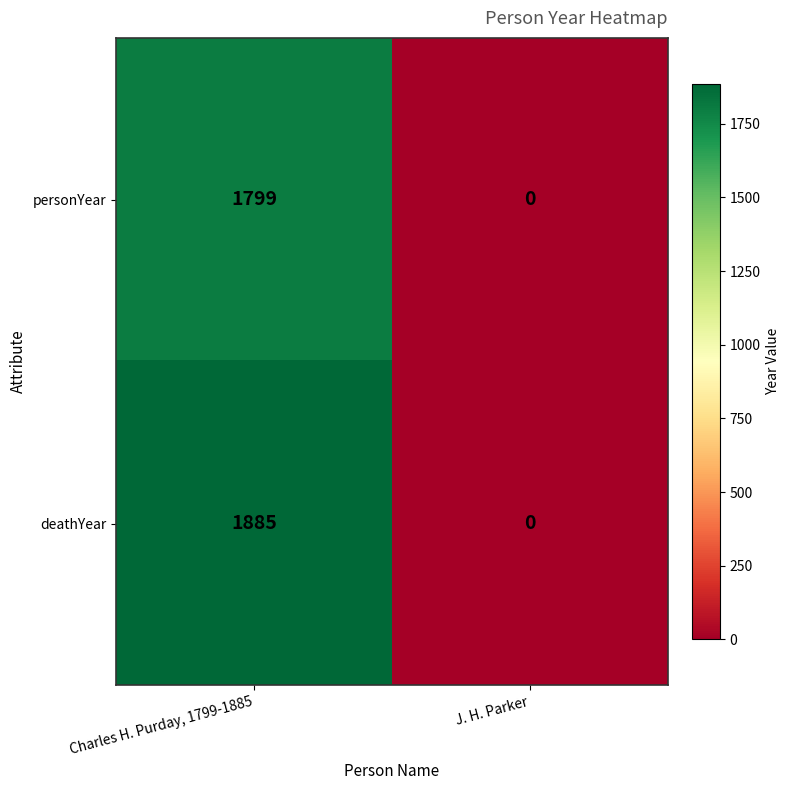

What is the maximum value shown in the chart?

1885